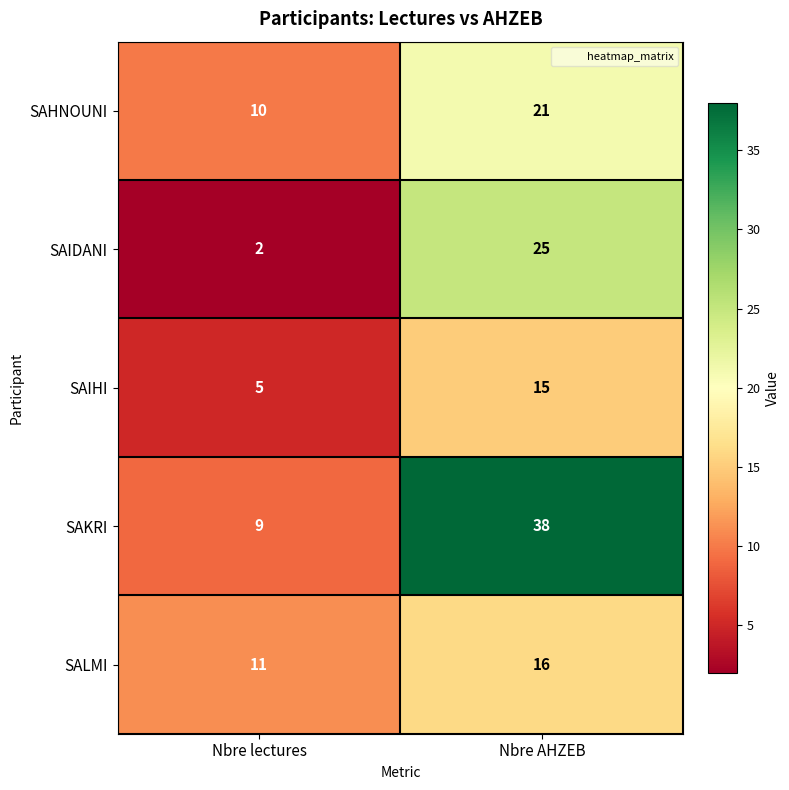

Rank the series by their maximum value, from lowest to highest.

SAIHI, SALMI, SAHNOUNI, SAIDANI, SAKRI